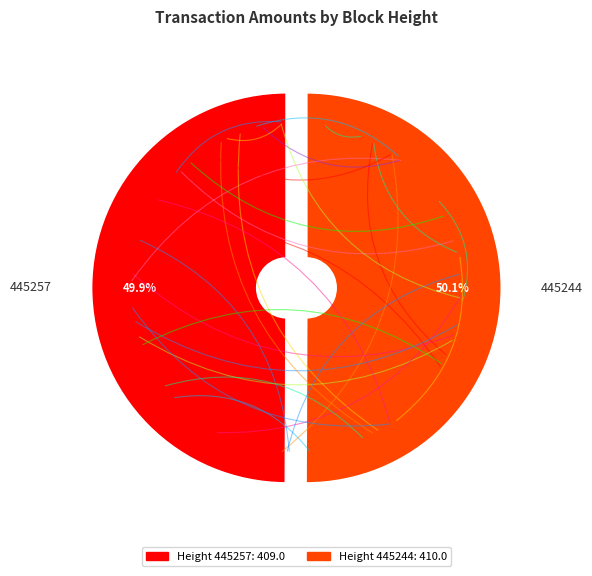

To the nearest percent, what percentage of the pie is 445244?

50%